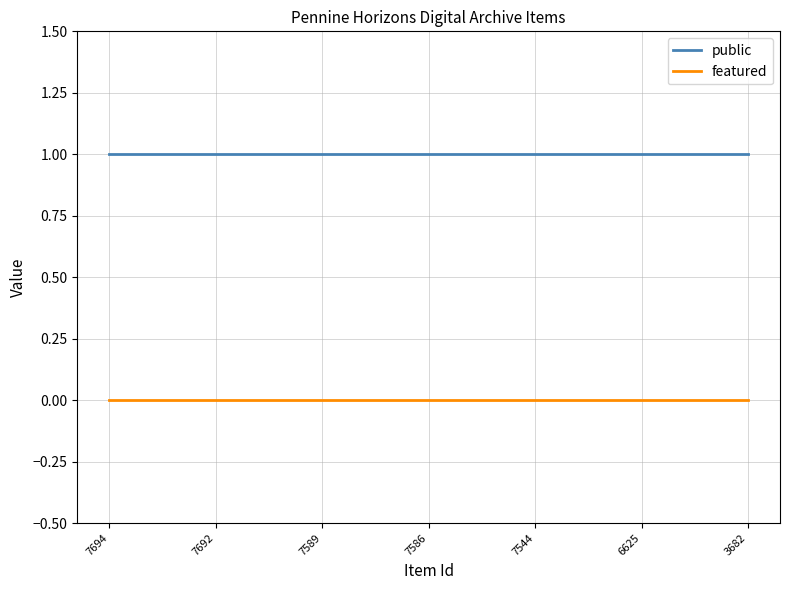

True or false: featured has a value of 0 at 7544.

True